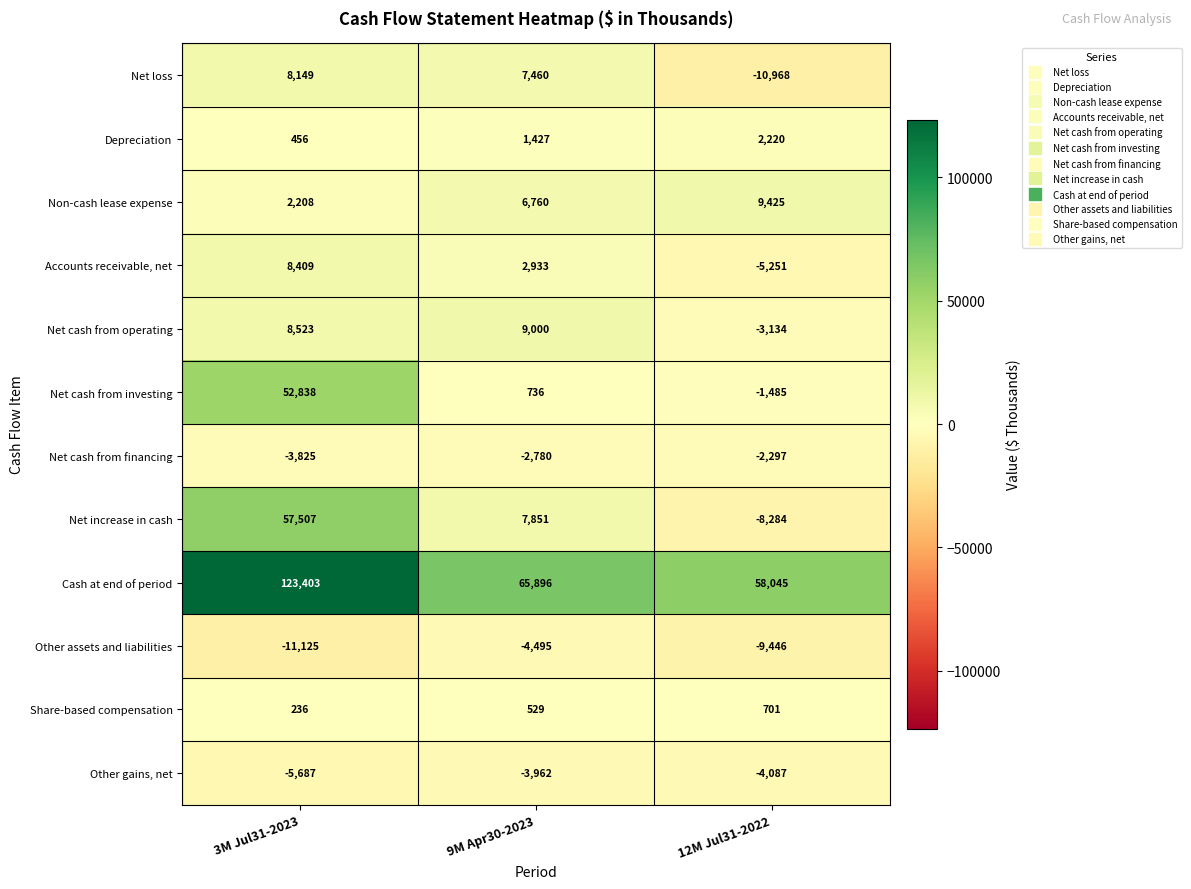

What is the sum of the Net increase in cash values at 3M Jul31-2023 and 12M Jul31-2022?

49223